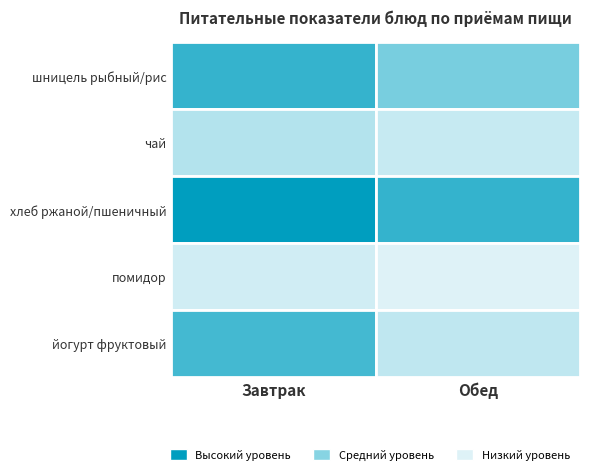

Reading right to left, transcribe all the data shown in this chart.

Завтрак: 360	47	232	60	339
Обед: 0	60	143	271	250